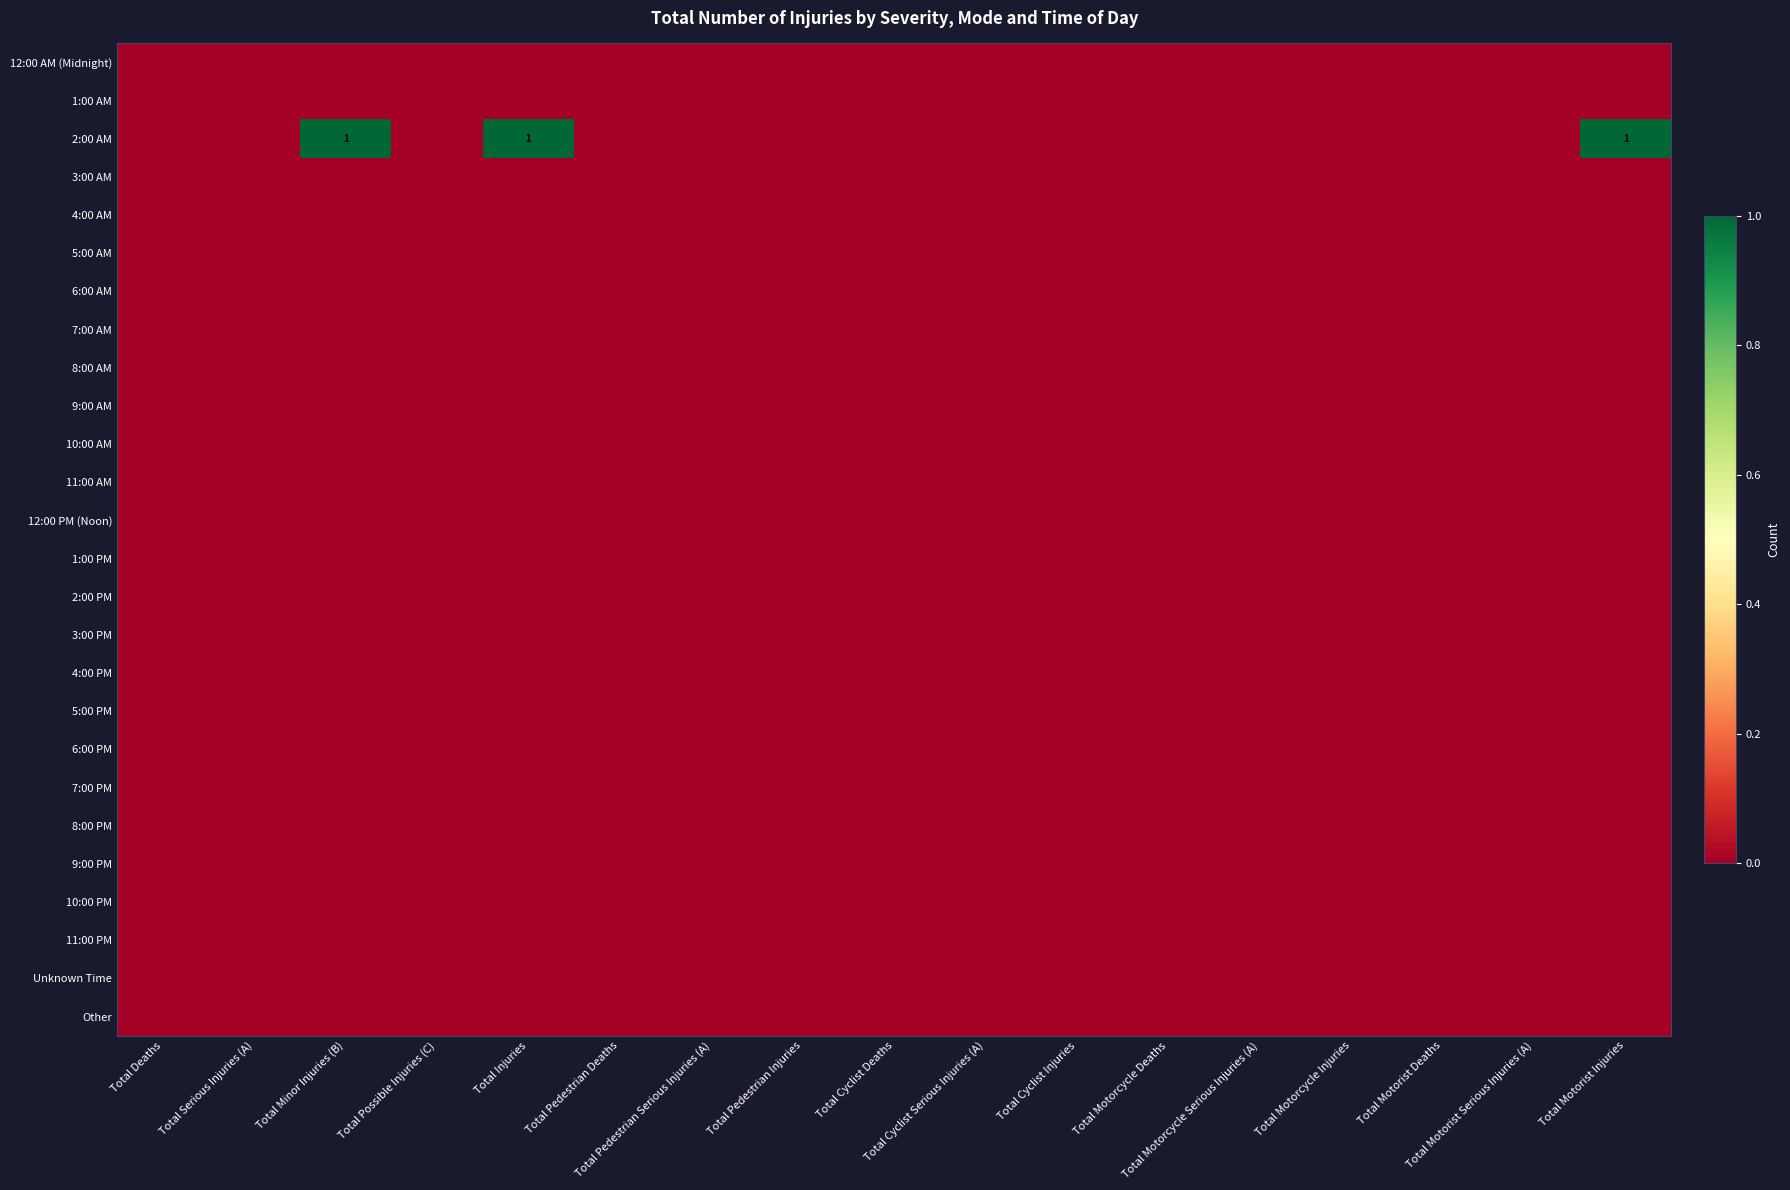

At which category is the sum across all series the highest?

Total Minor Injuries (B)